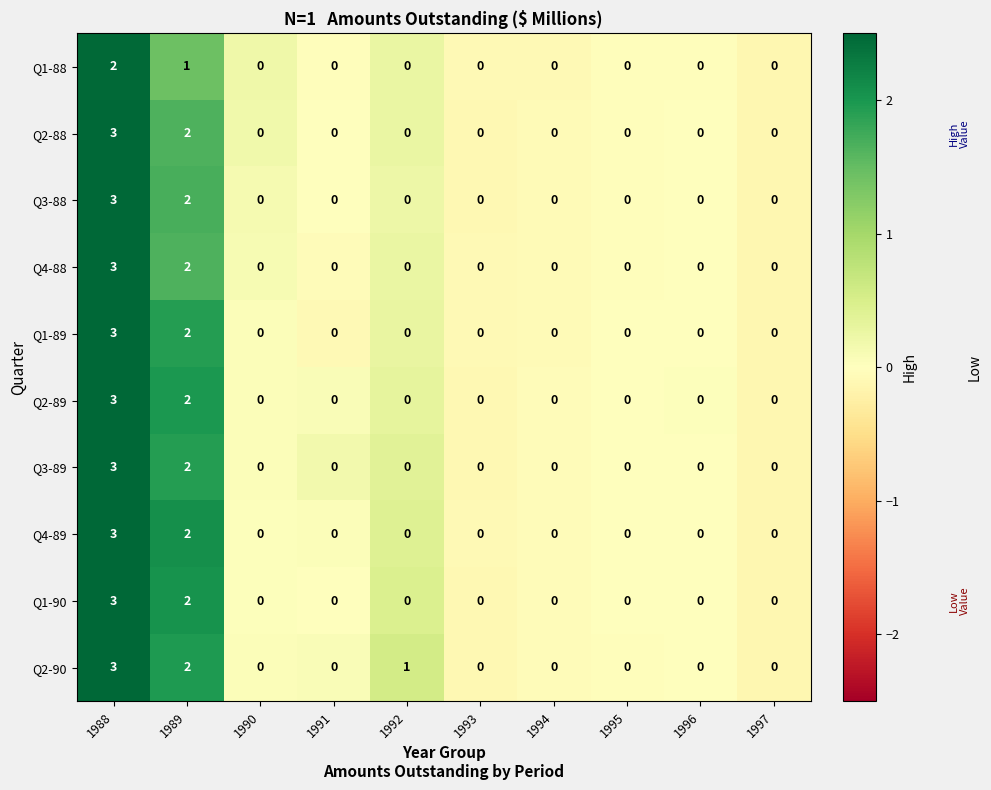

What is the highest value of the Q4-89 series?

3